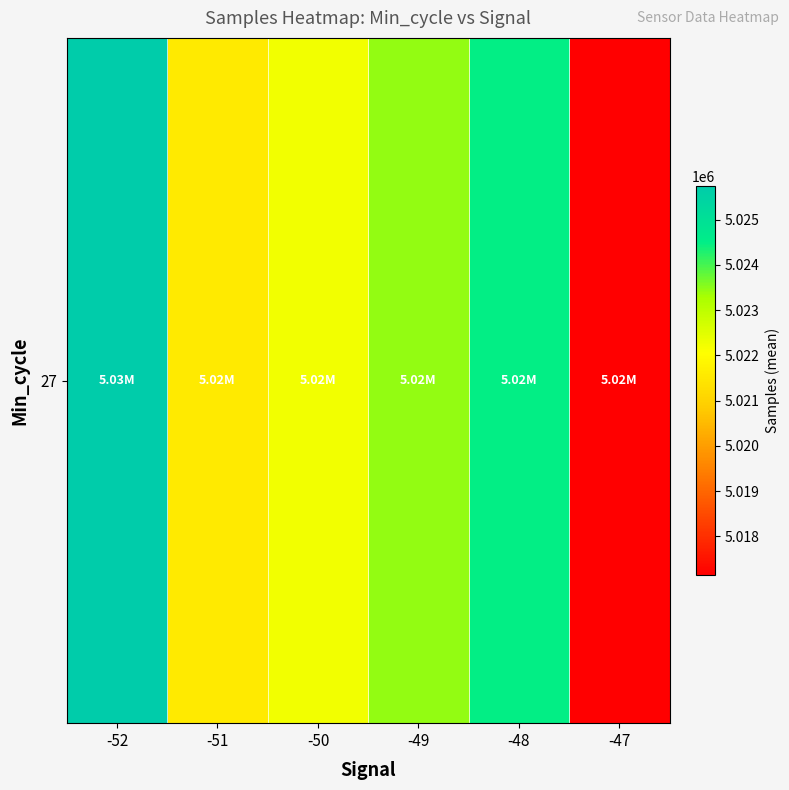

What is the change in value from -52 to -49?

-2297.7